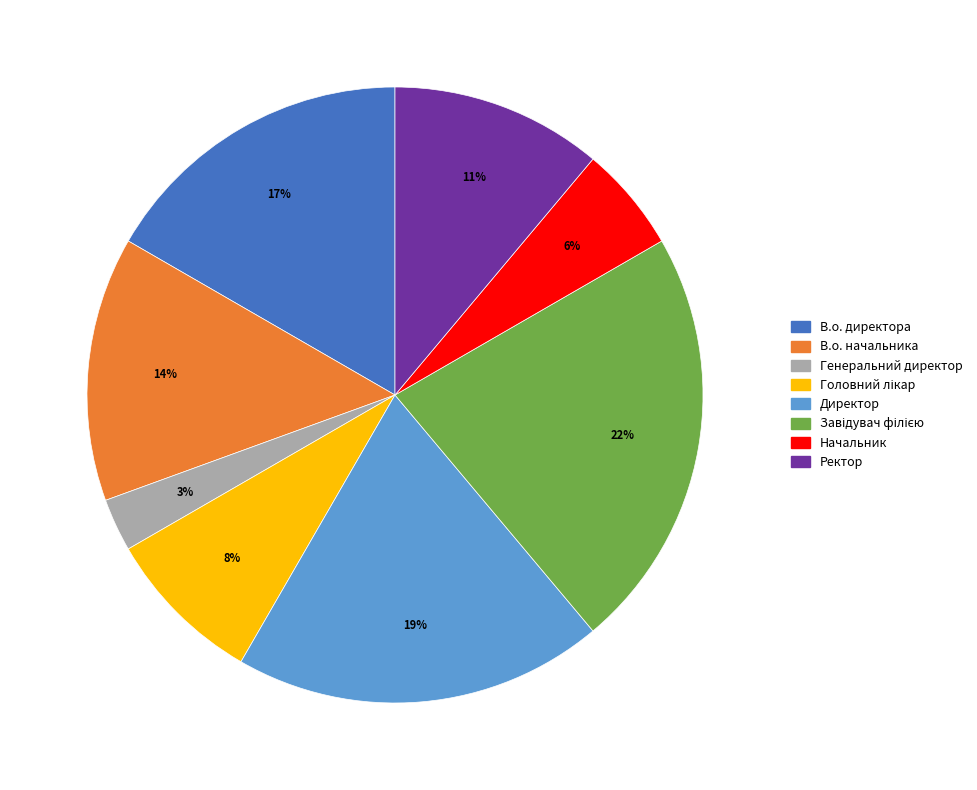

Is it true that В.о. директора is 24% of the pie?

False